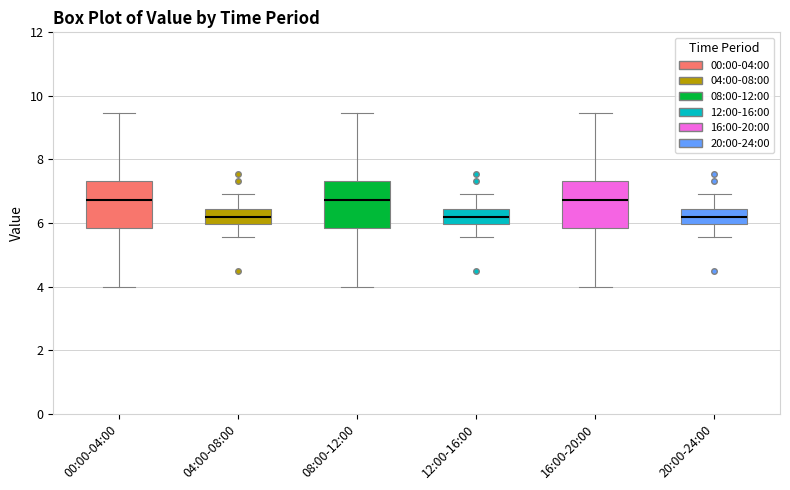

Where is the lower edge of the box for 08:00-12:00 on the y-axis? The values are not printed on the chart, so give them approximately, as read against the axis.

5.8